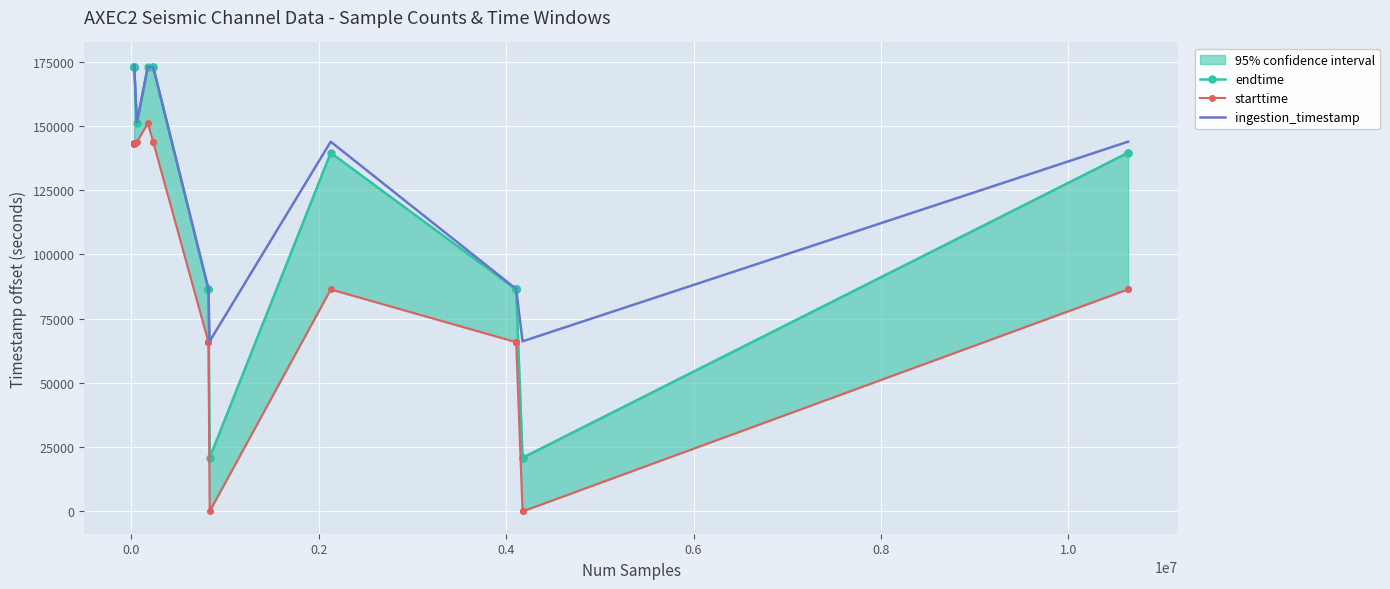

True or false: ingestion_timestamp has more than 1 points higher than both neighbors.

True